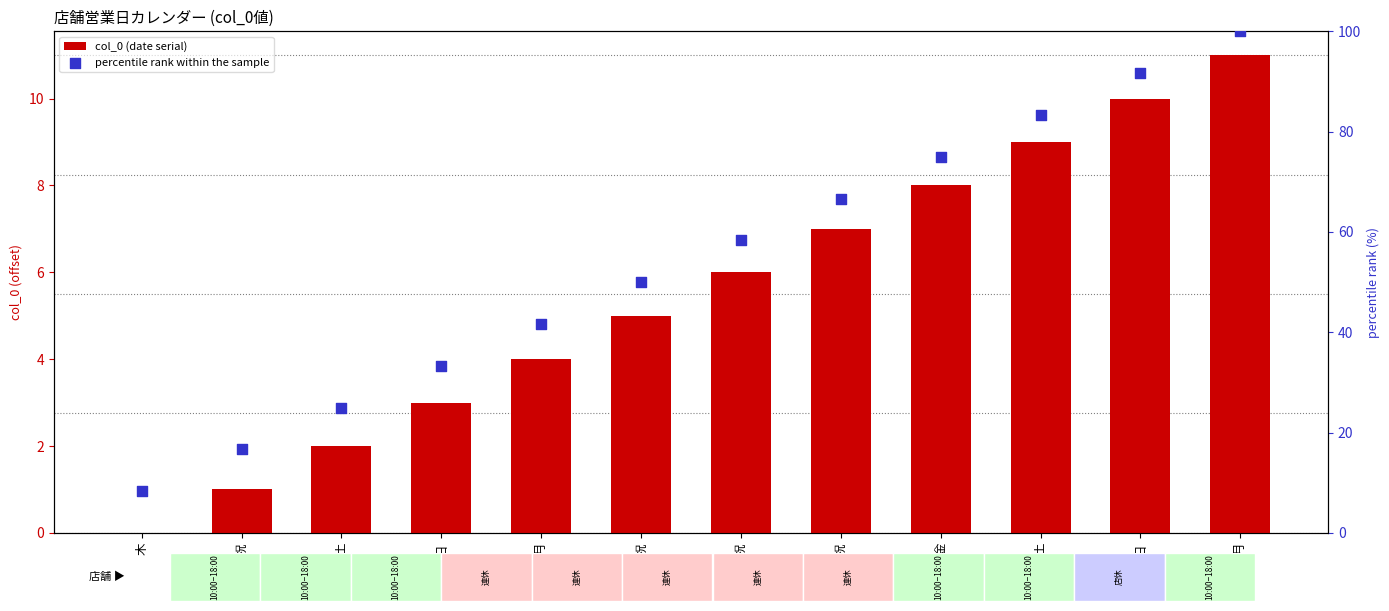

What is the total value across all series at 金?

83.0